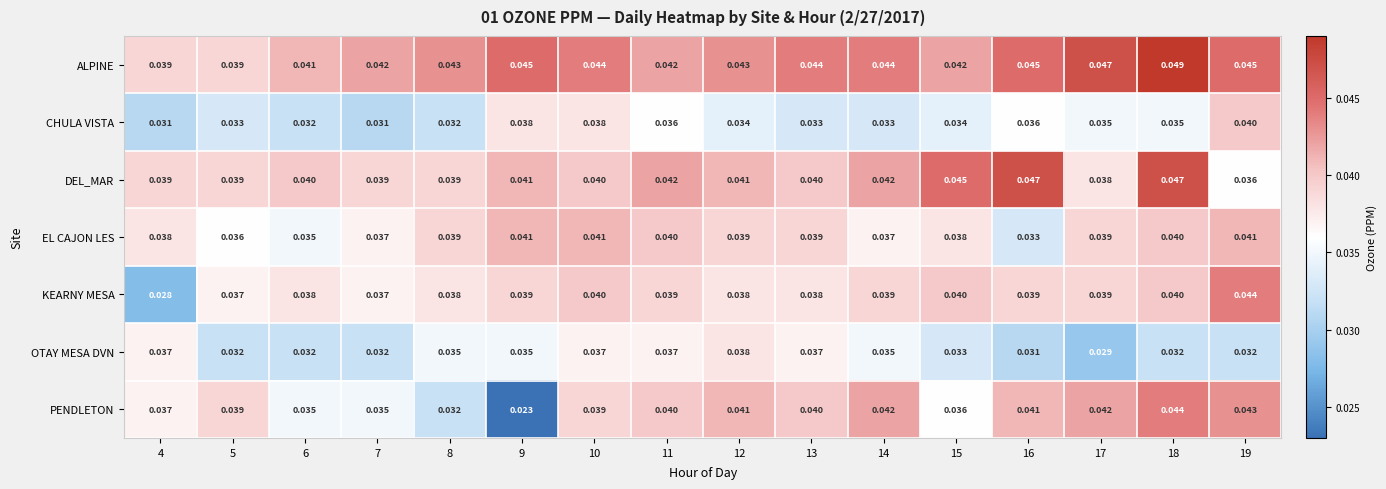

At which category is the sum across all series the highest?

18